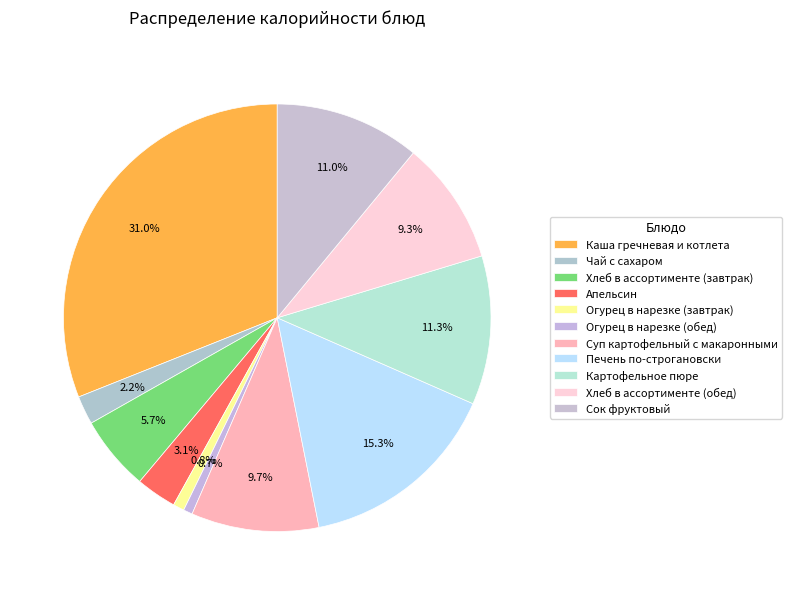

The Огурец в нарезке (обед) slice represents 1% of the pie. True or false?

True